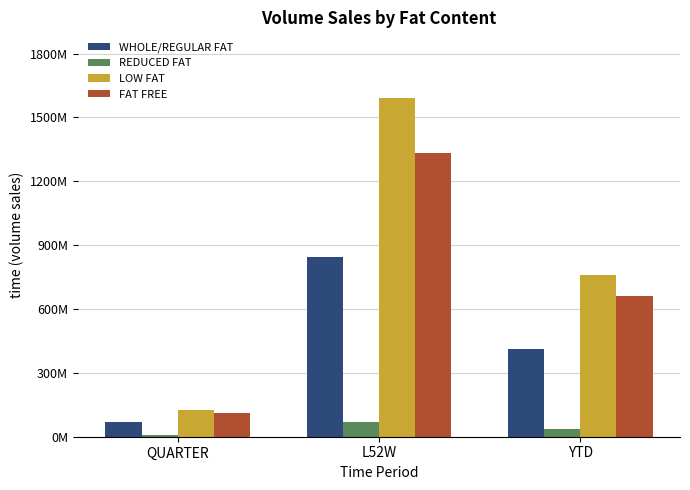

What is the value of the FAT FREE bar at the 2nd from the left?

1332883824.1